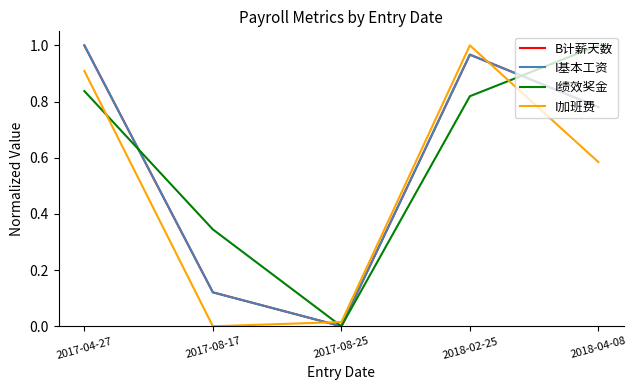

Which has a higher value, 2018-02-25 or 2017-04-27?

2017-04-27